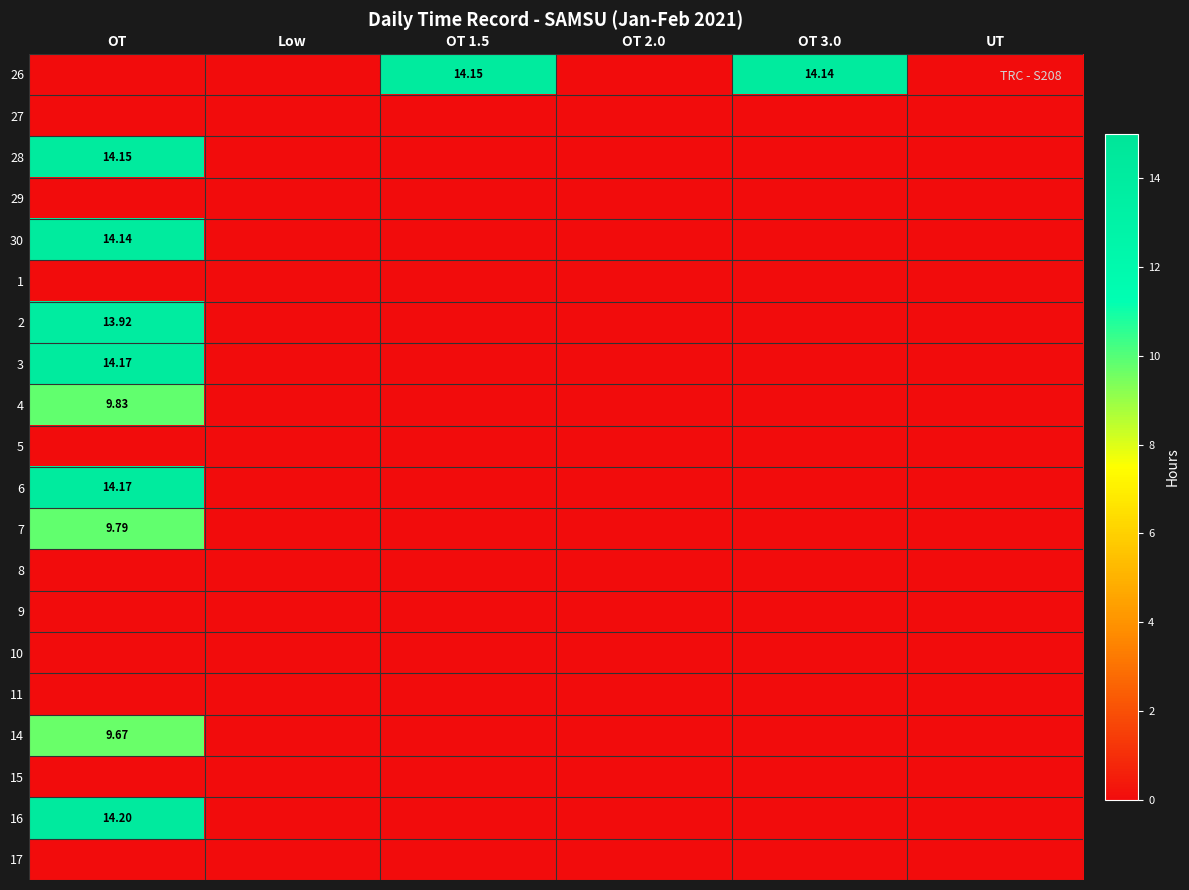

What is the difference between the maximum and second lowest values in the 14 series?

9.7